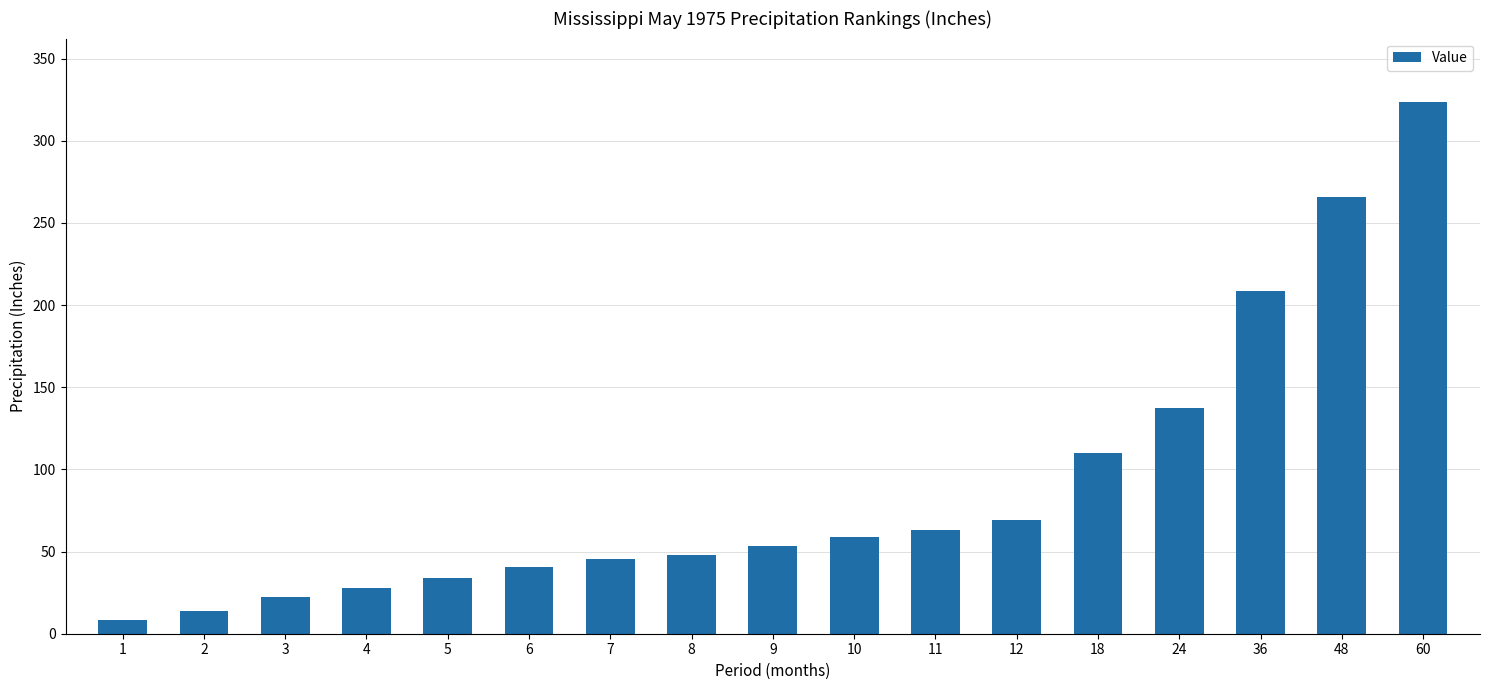

What is the difference between the maximum and minimum values?

315.2